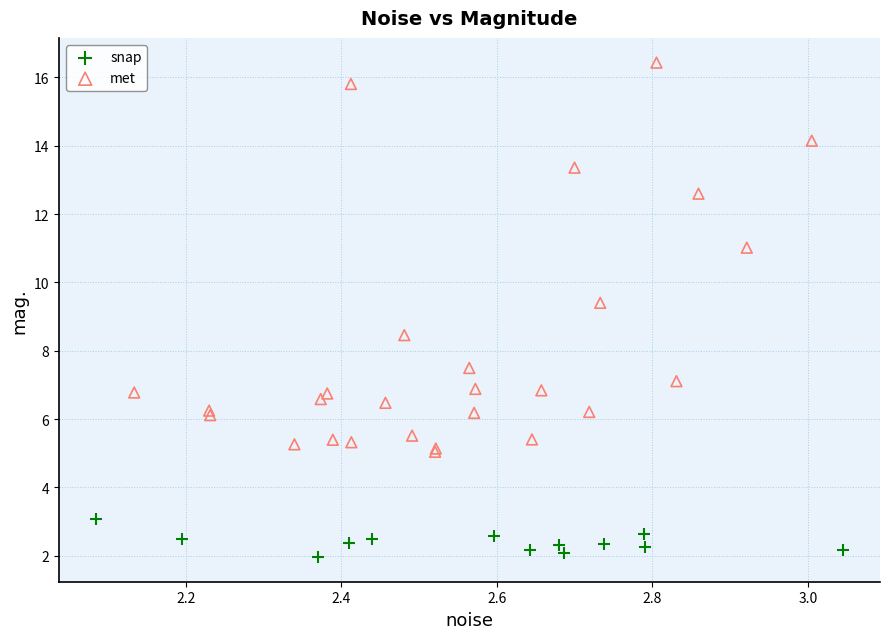

Which series has the largest Y range (max minus min)?

met